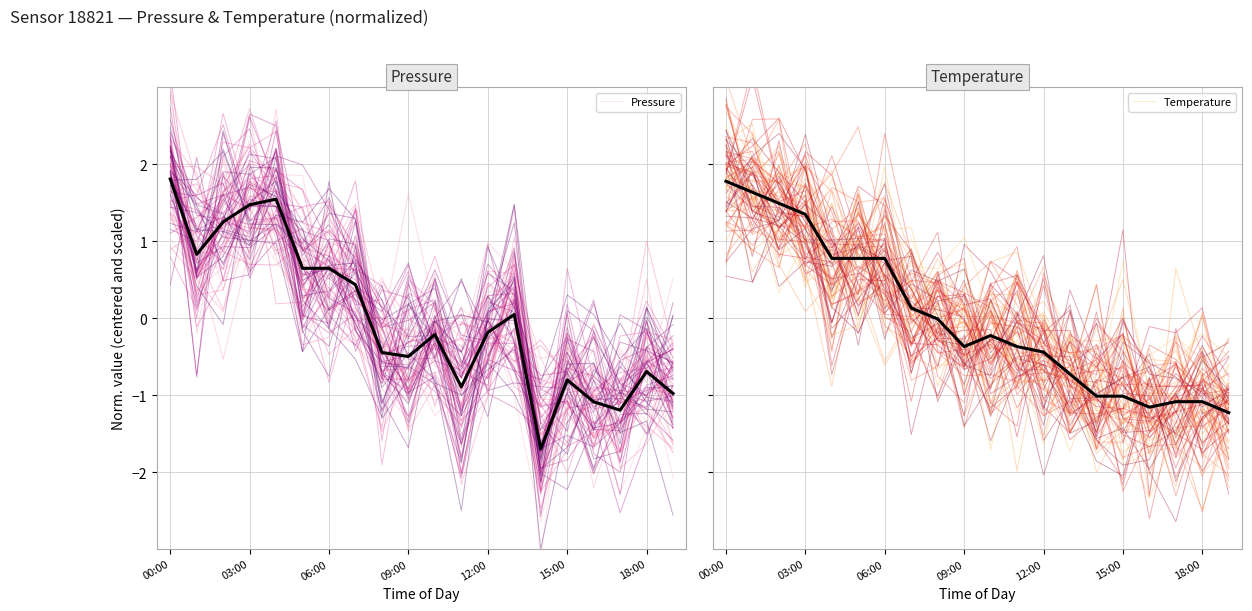

True or false: Pressure has a value of -0.3 at 10.

False